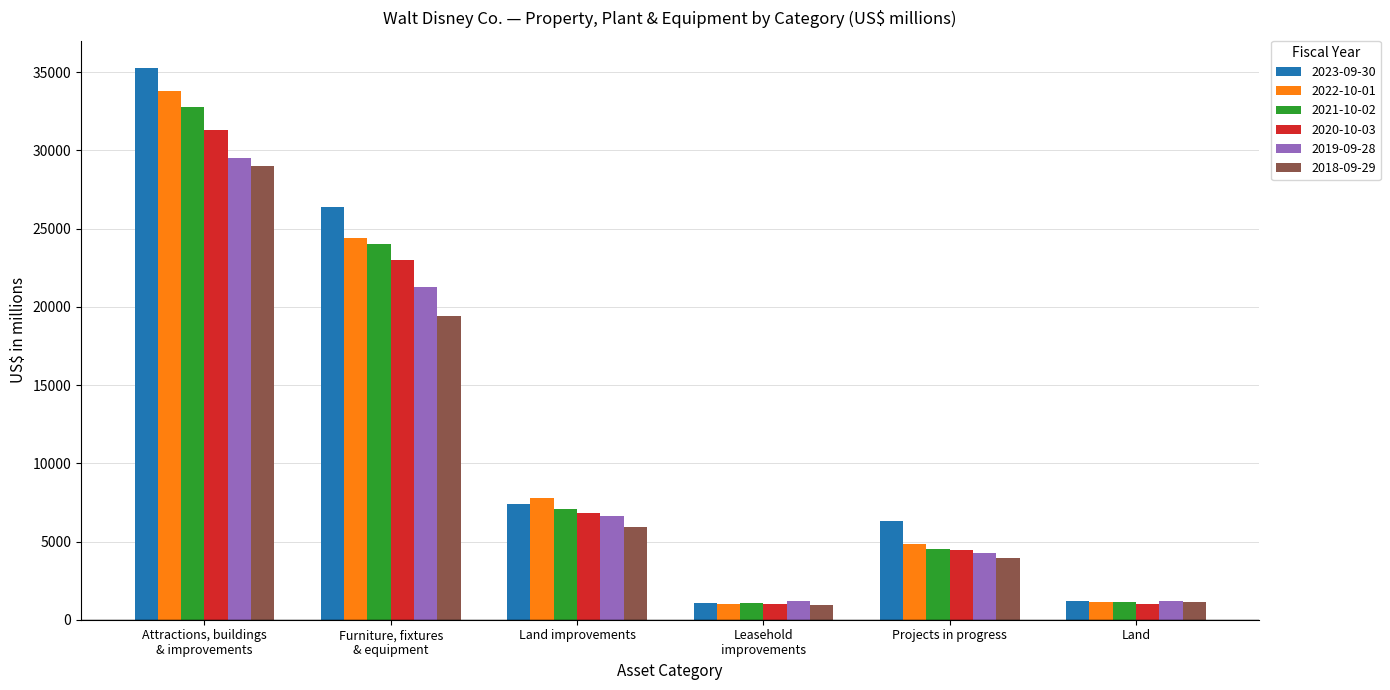

The value of 2021-10-02 at Furniture, fixtures
& equipment is 39670. True or false?

False